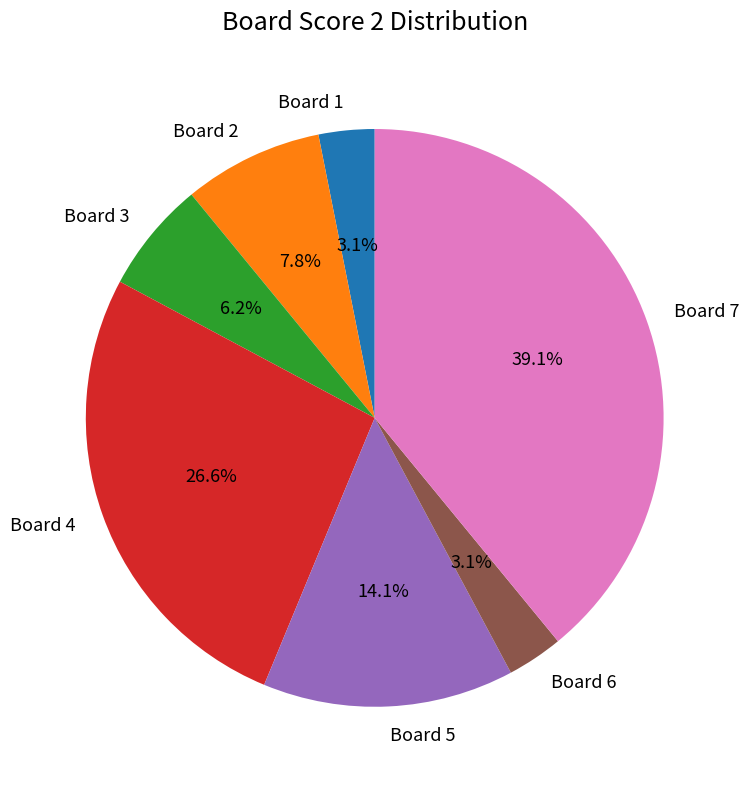

Between Board 5 and Board 2, which is larger?

Board 5